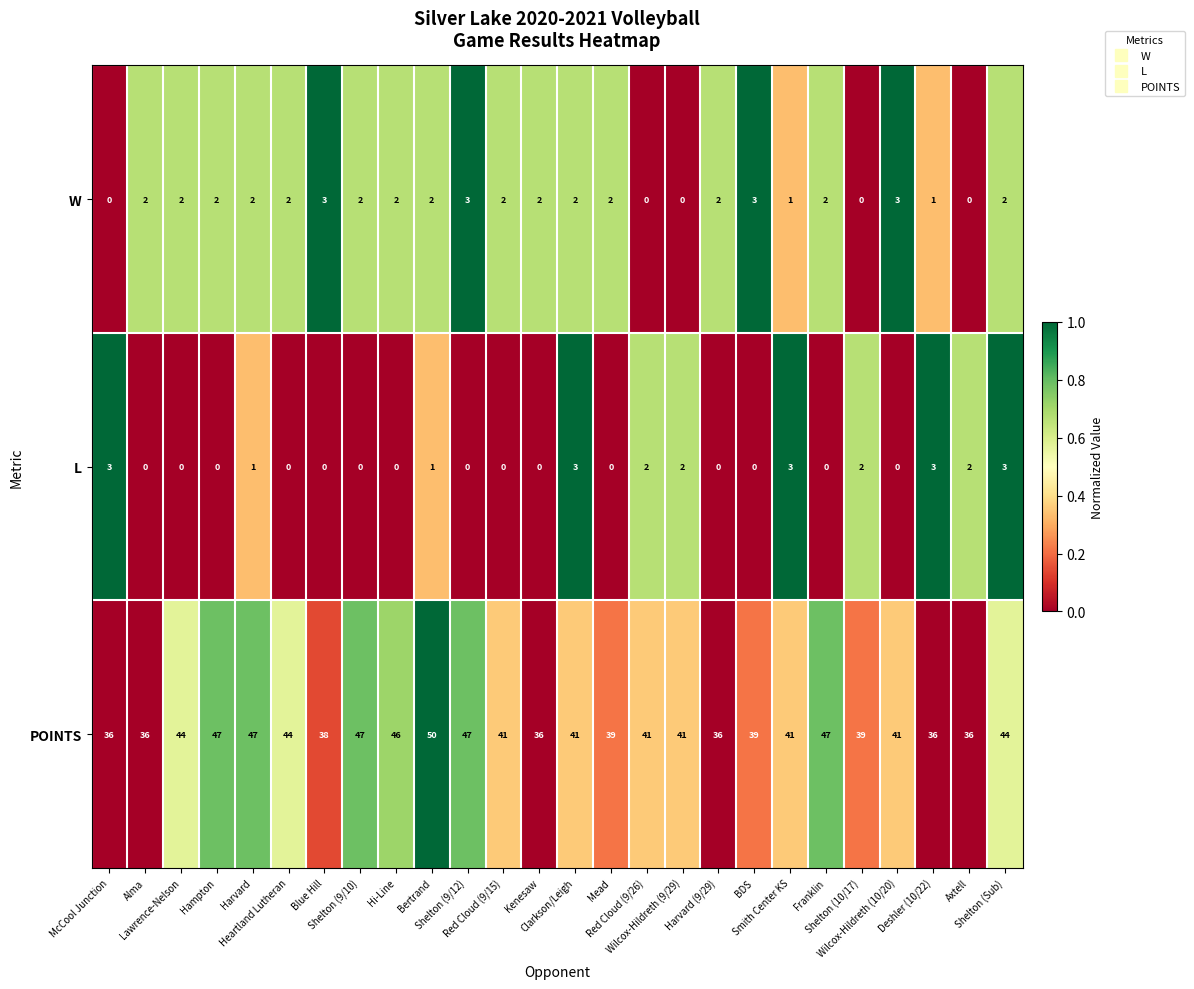

Which series has the largest range (max minus min)?

POINTS